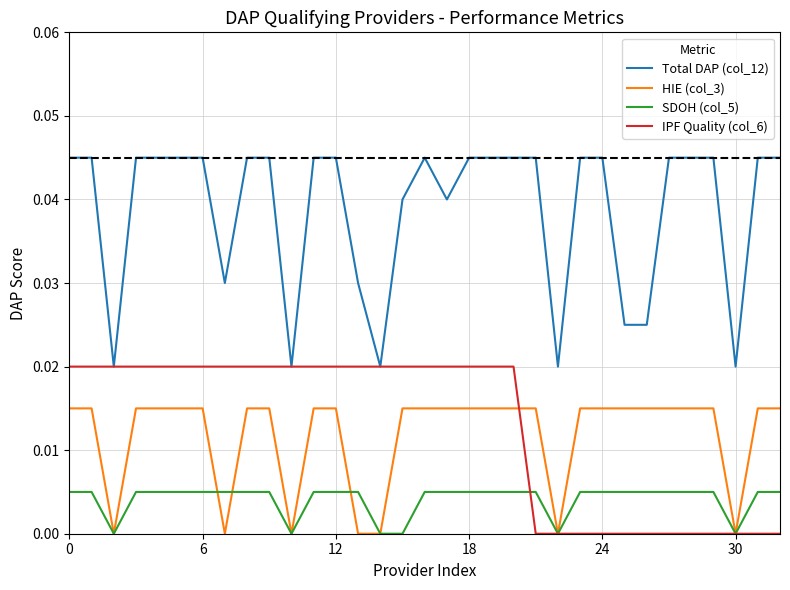

True or false: Total DAP (col_12) and SDOH (col_5) cross at least once.

False